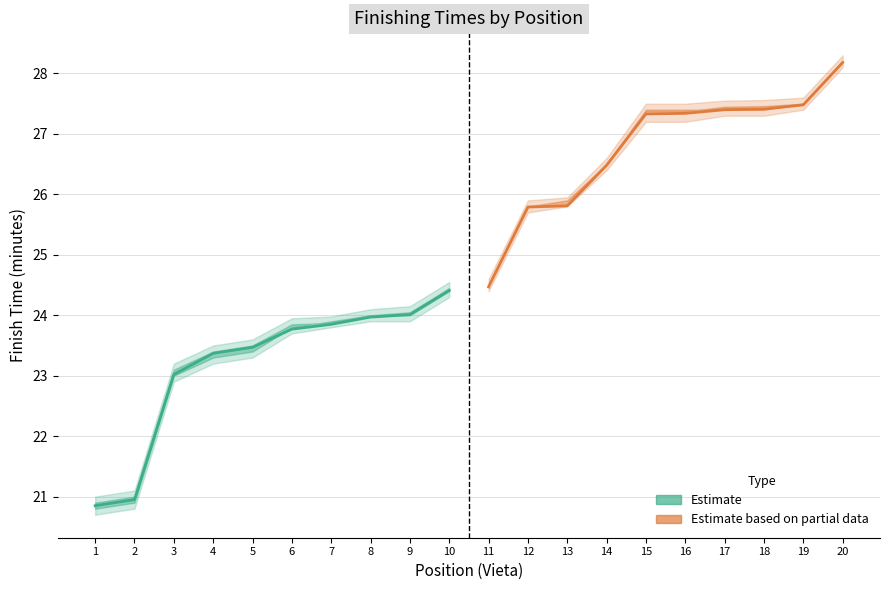

What is the maximum value for Estimate based on partial data?

28.2